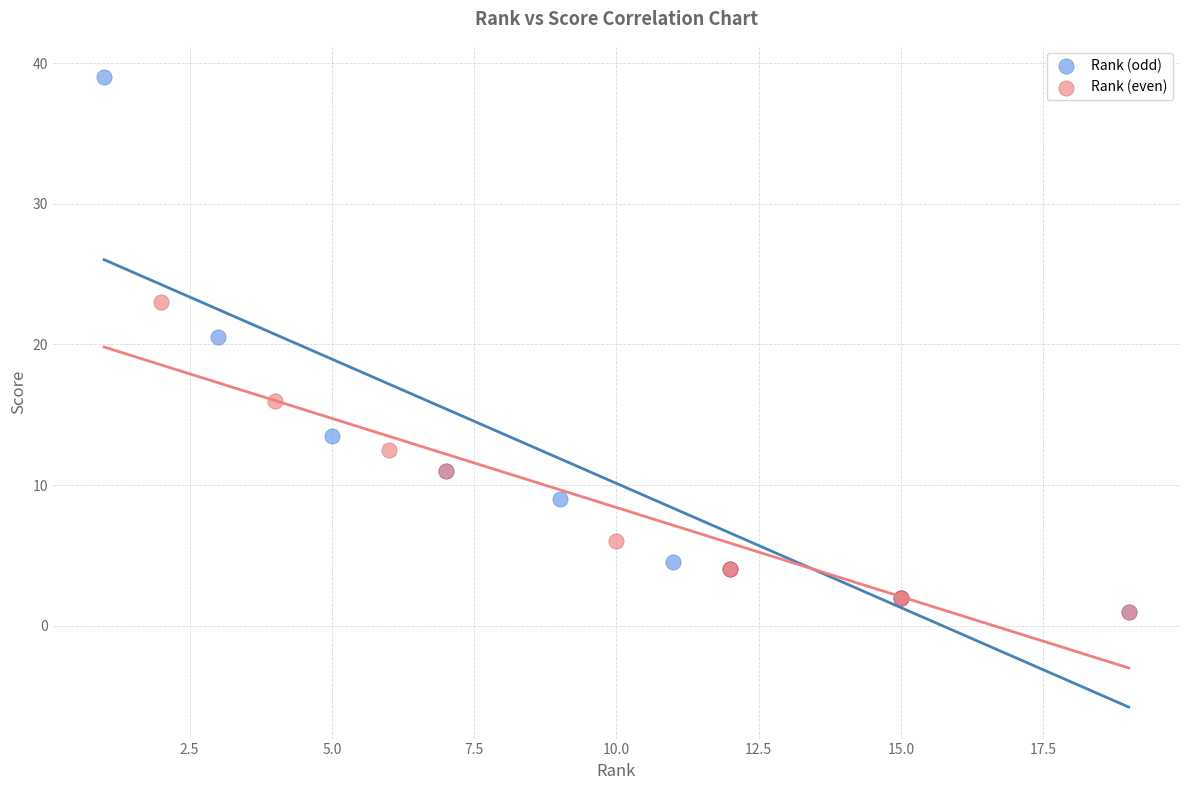

Which series has the widest spread of Y values?

Rank (odd)